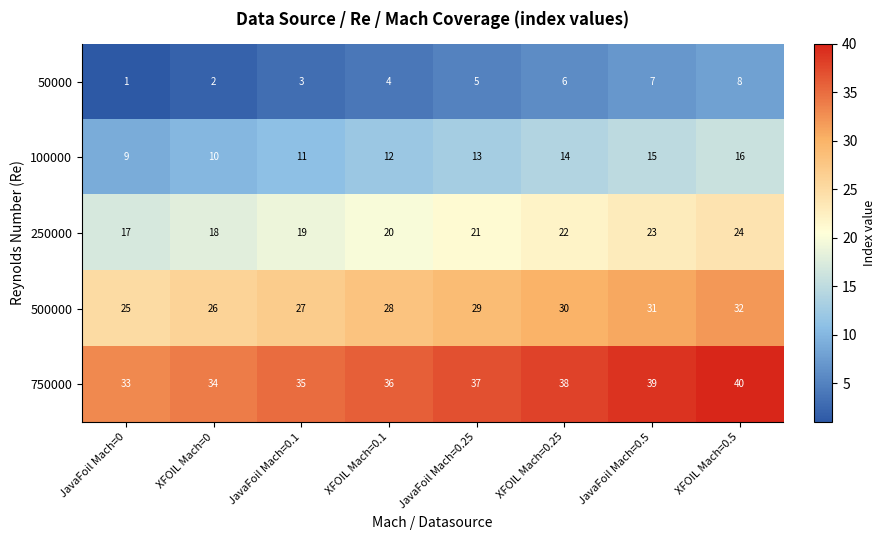

Is it true that 750000 equals 59 at JavaFoil Mach=0.25?

False